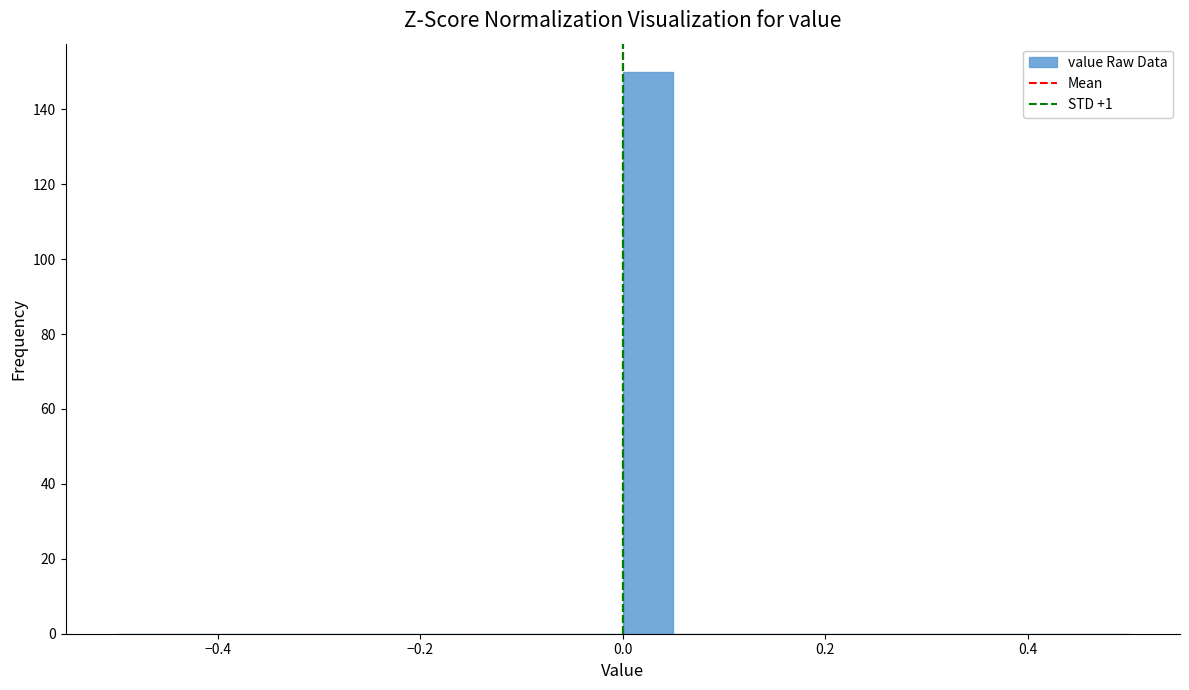

Around what value on the x-axis is the tallest bar? Give the approximate position of its centre, as read against the axis.

0.02